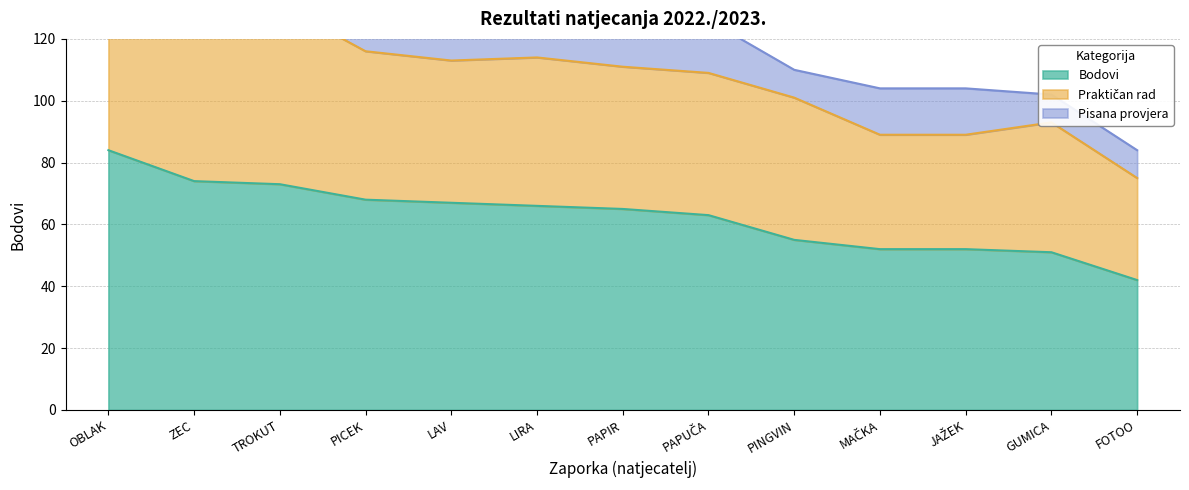

What is the label of the 1st point from the left?

OBLAK